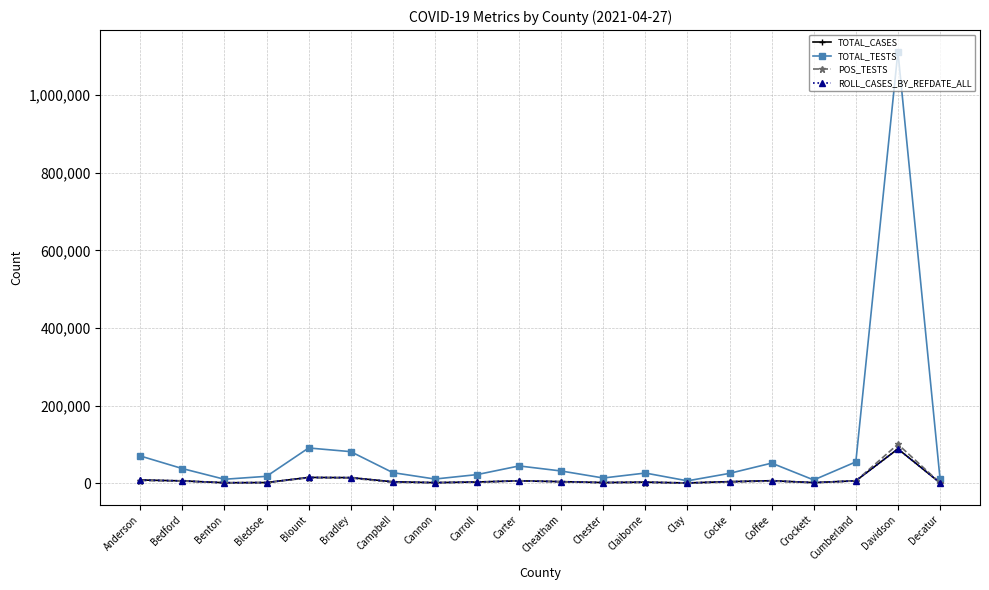

What position from the right is Bradley?

15